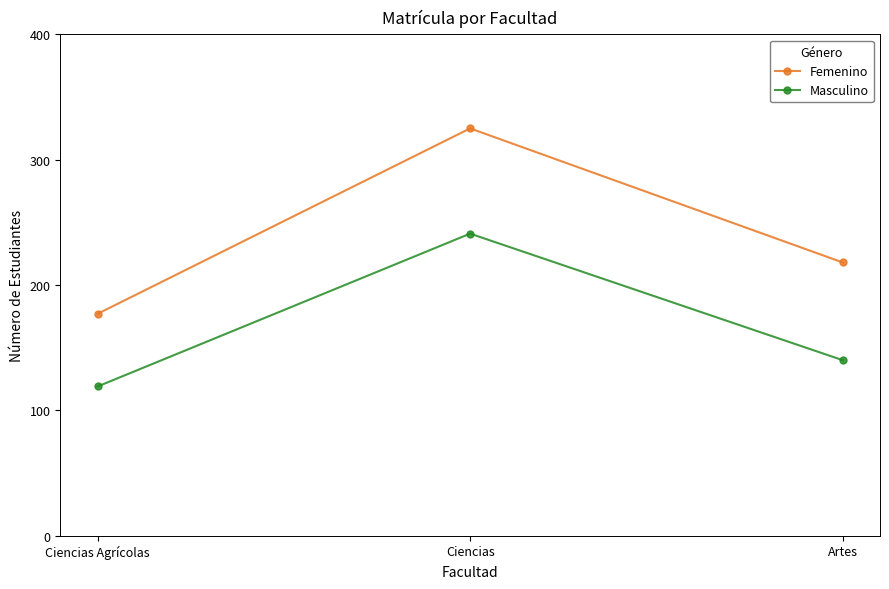

Where does the Masculino series first go above 140?

Ciencias